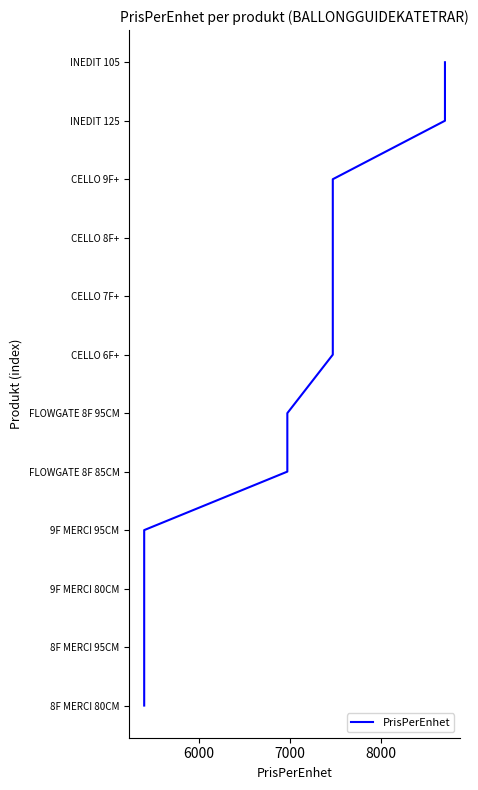

Does the chart display data point markers on the line(s)?

No